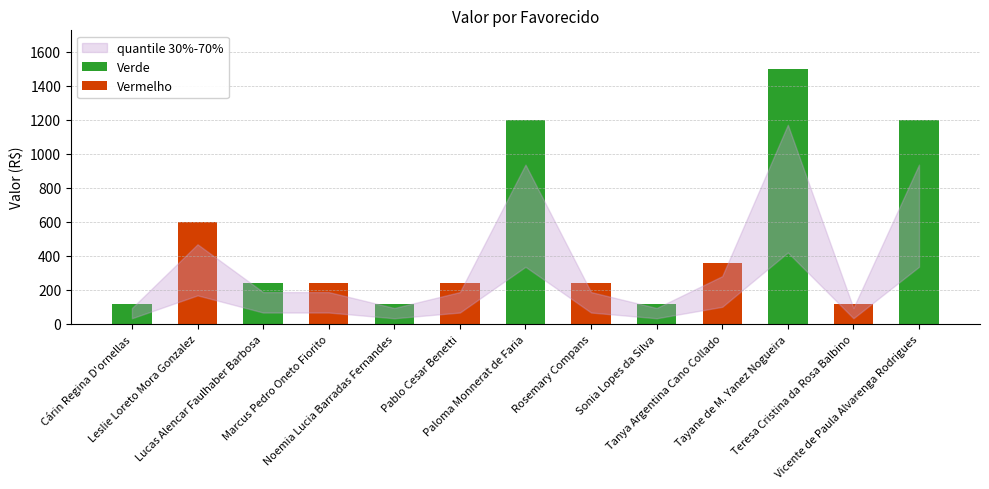

What is the sum of the values at Tayane de M. Yanez Nogueira and Leslie Loreto Mora Gonzalez?

2100